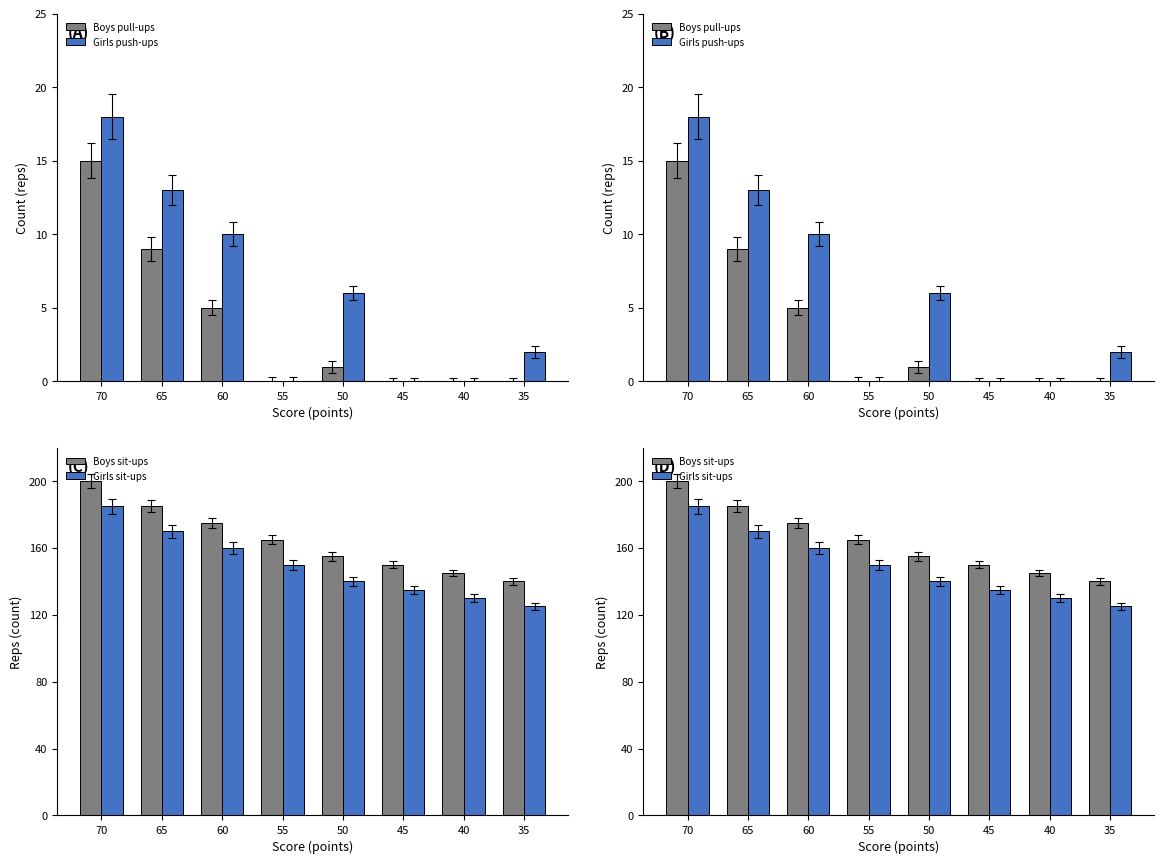

Reading left to right, list all the values displayed in this chart.

Boys pull-ups: 70=15	65=9	60=5	55=0	50=1	45=0	40=0	35=0
Girls push-ups: 70=18	65=13	60=10	55=0	50=6	45=0	40=0	35=2
Boys sit-ups: 70=200	65=185	60=175	55=165	50=155	45=150	40=145	35=140
Girls sit-ups: 70=185	65=170	60=160	55=150	50=140	45=135	40=130	35=125